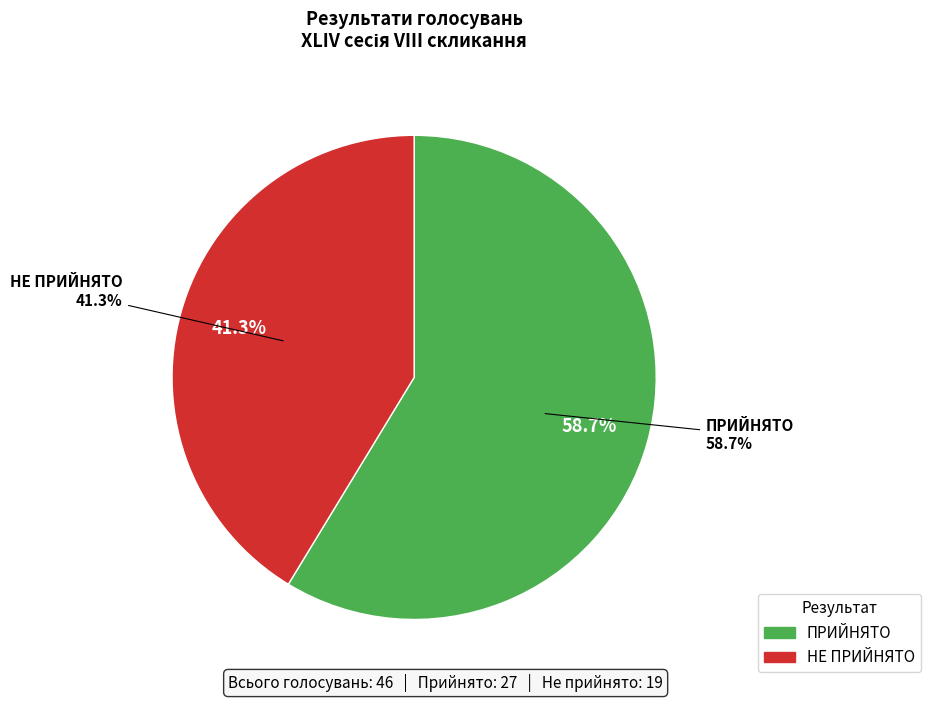

Is it true that НЕ ПРИЙНЯТО is 41% of the pie?

True